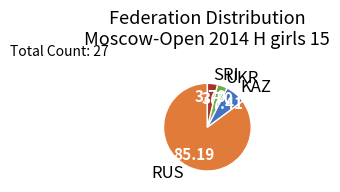

Does any single category account for the majority?

Yes